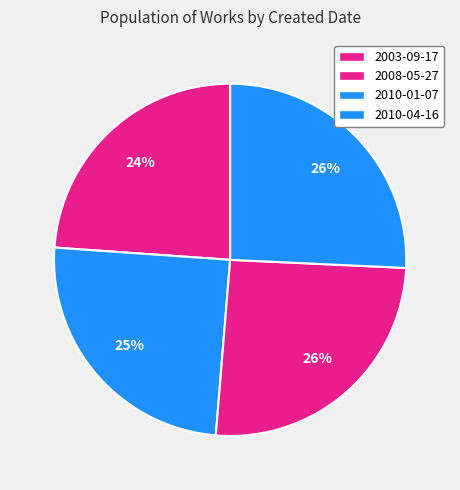

What percentage is the 2008-05-27 slice, to the nearest percent?

25%